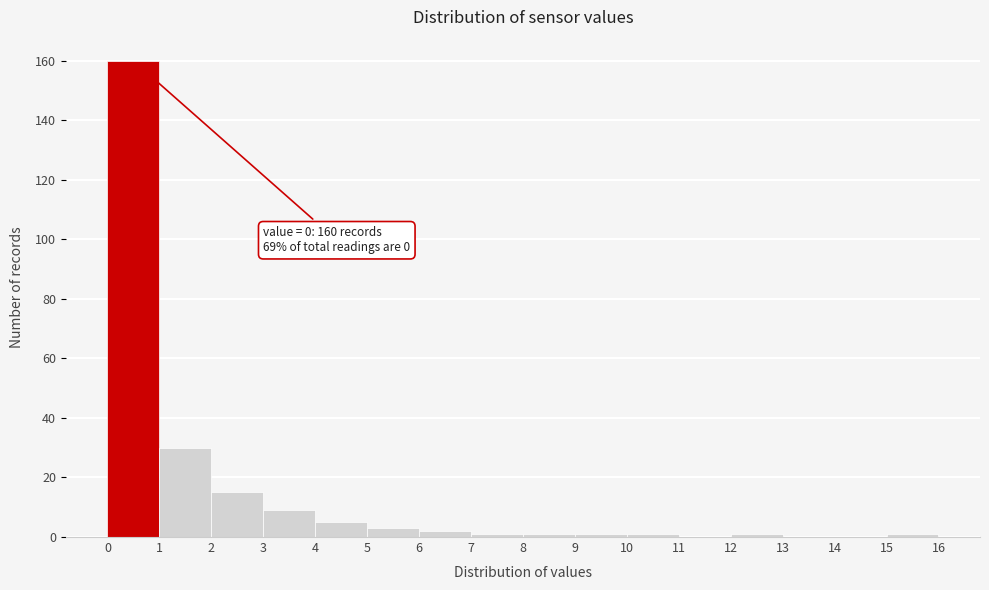

Over which range of the x-axis is the bar tallest?

0 to 1